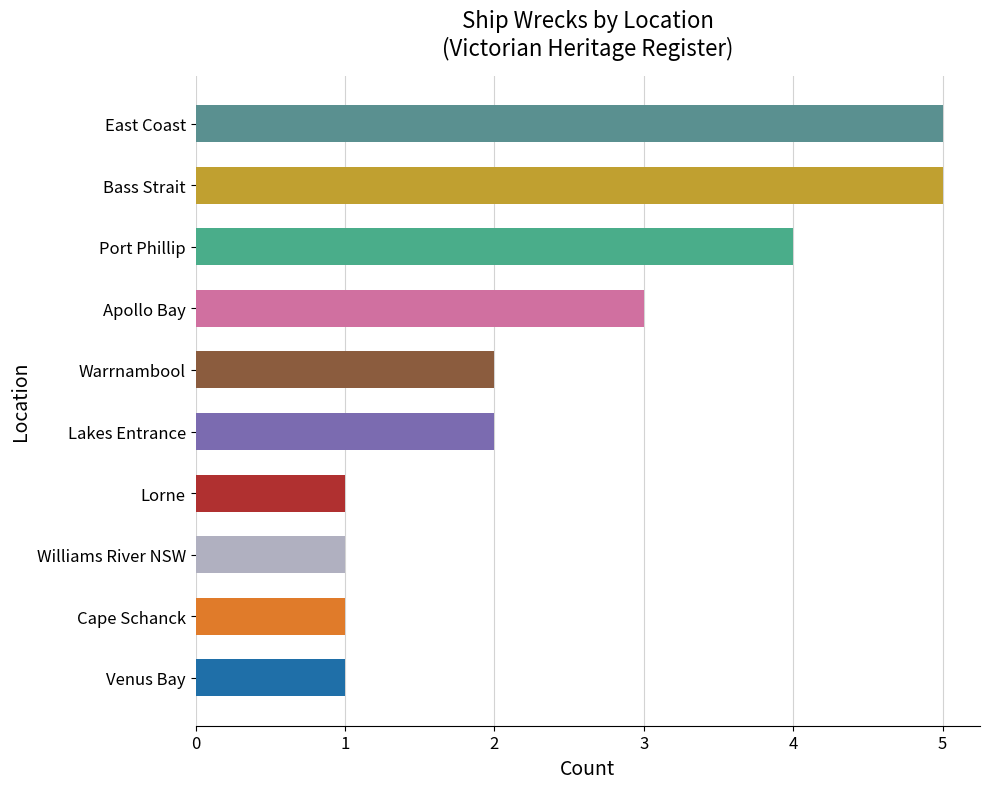

What is the minimum value shown in the chart?

1